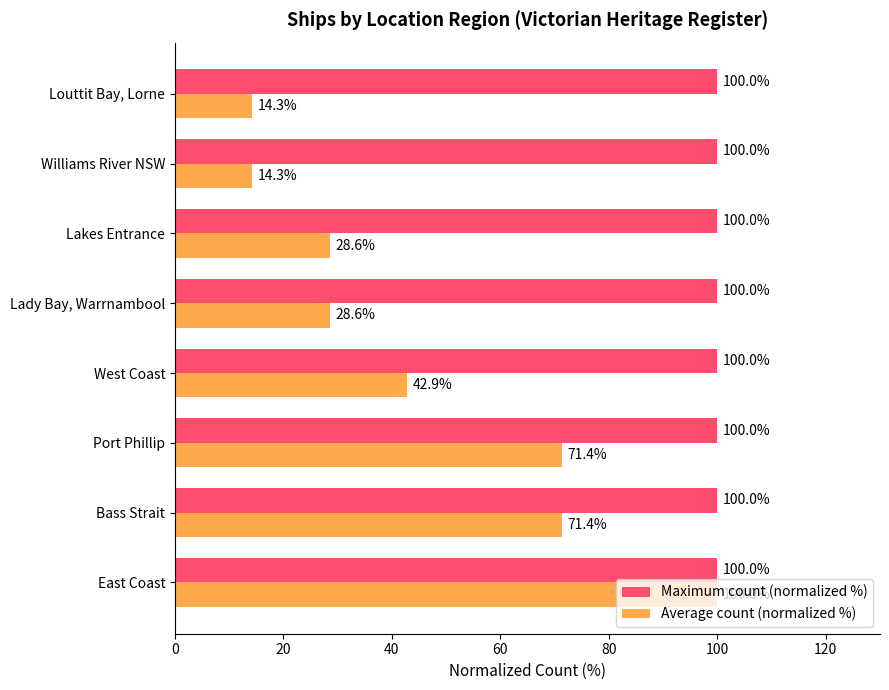

True or false: Average count (normalized %) has a value of 63.5 at West Coast.

False